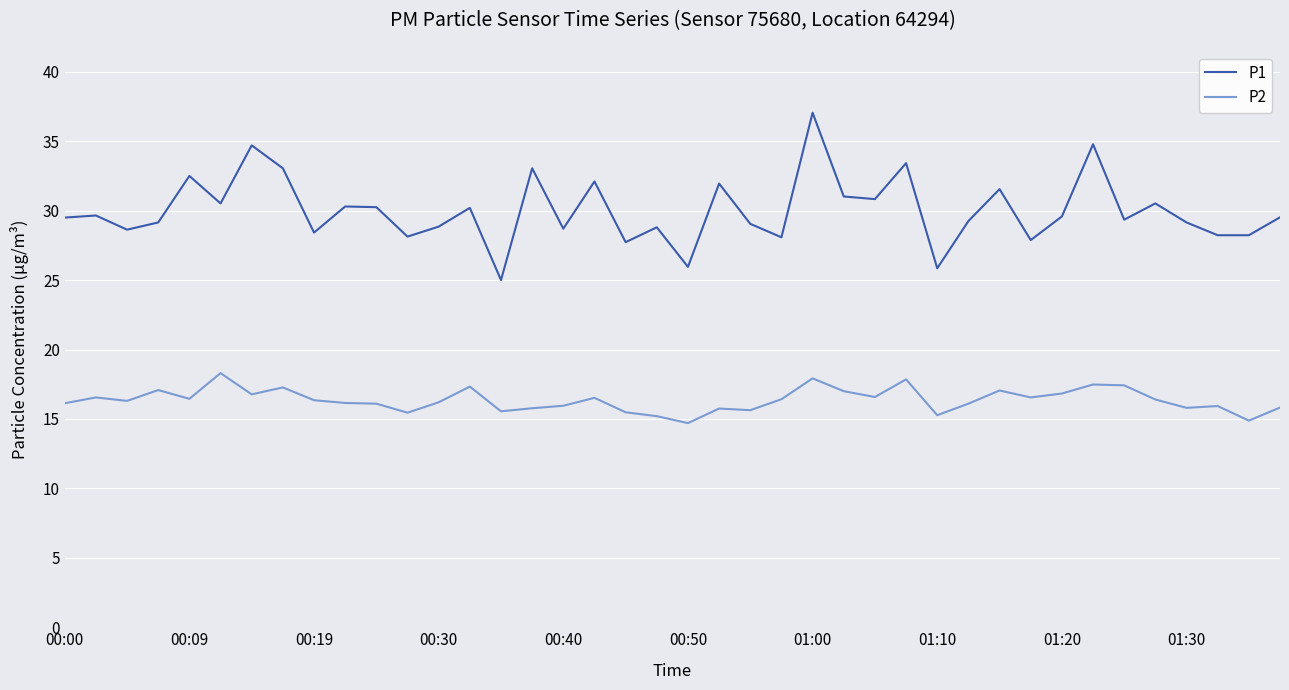

Which series has the largest total across all categories?

P1